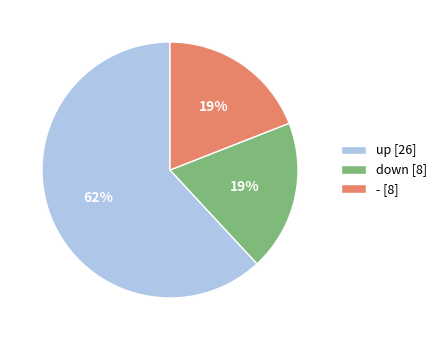

Is there any slice that represents more than half of the pie?

Yes